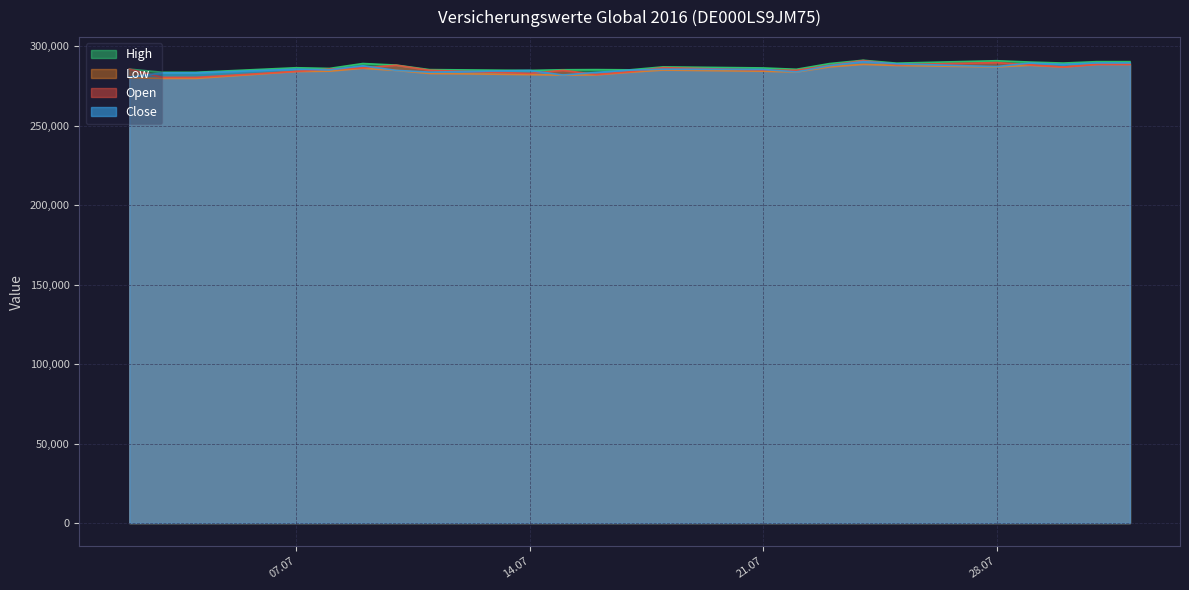

Rank the categories by Open value from highest to lowest.

24.07.2025, 28.07.2025, 31.07.2025, 01.08.2025, 29.07.2025, 25.07.2025, 10.07.2025, 23.07.2025, 30.07.2025, 18.07.2025, 09.07.2025, 08.07.2025, 02.07.2025, 21.07.2025, 11.07.2025, 22.07.2025, 15.07.2025, 07.07.2025, 17.07.2025, 14.07.2025, 16.07.2025, 03.07.2025, 04.07.2025